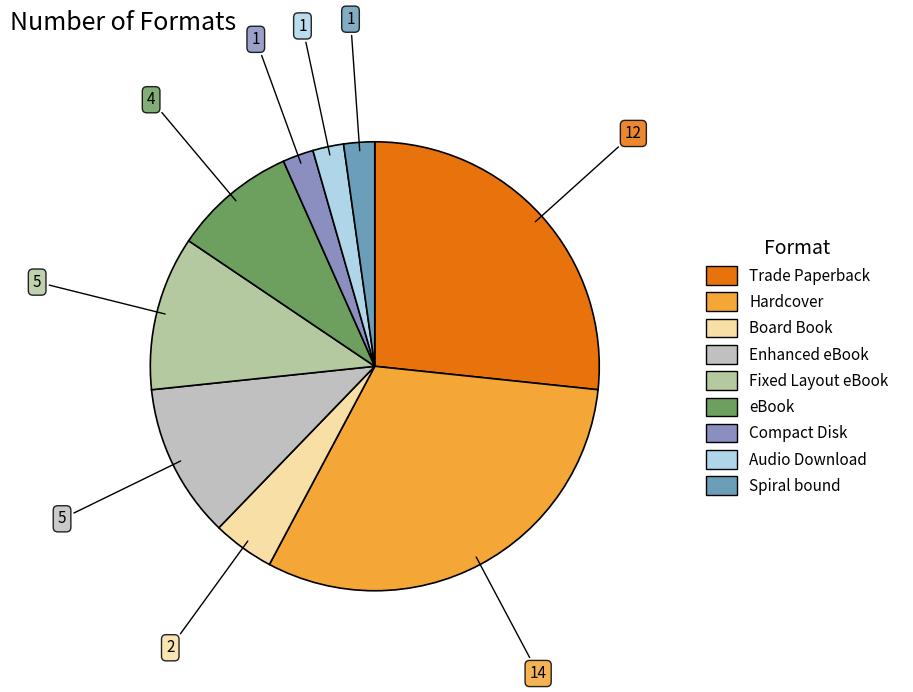

Count the number of slices in the pie.

9